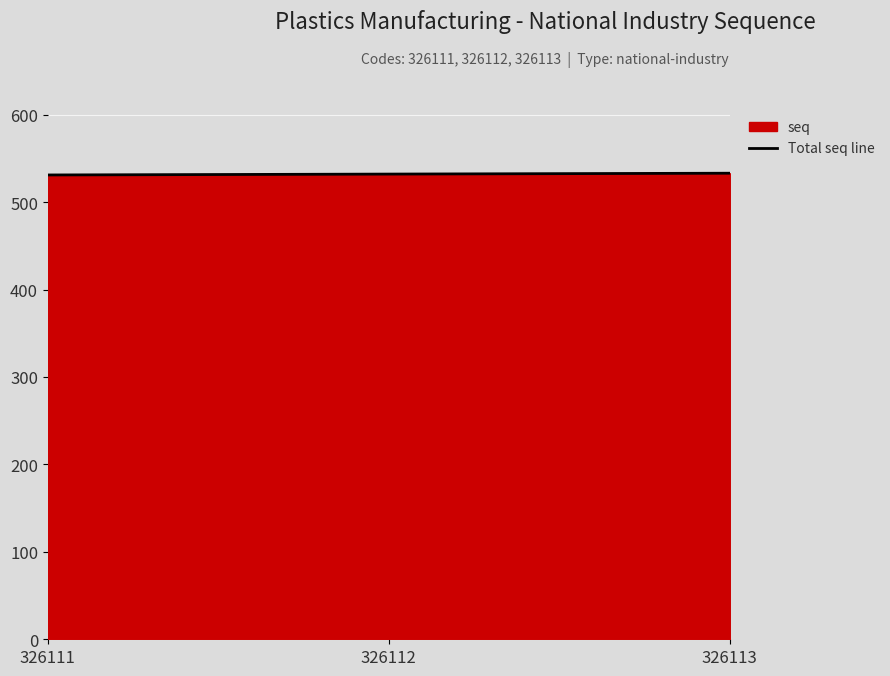

How many values exceed 532?

1